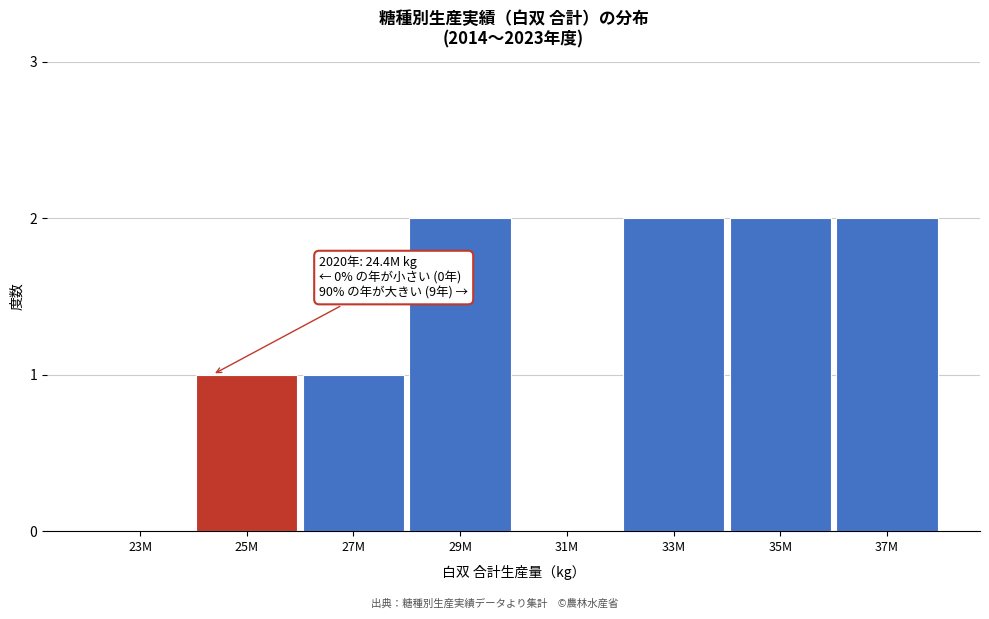

Reading left to right, what are all the values shown in this chart?

23M=0	25M=1	27M=1	29M=2	31M=0	33M=2	35M=2	37M=2